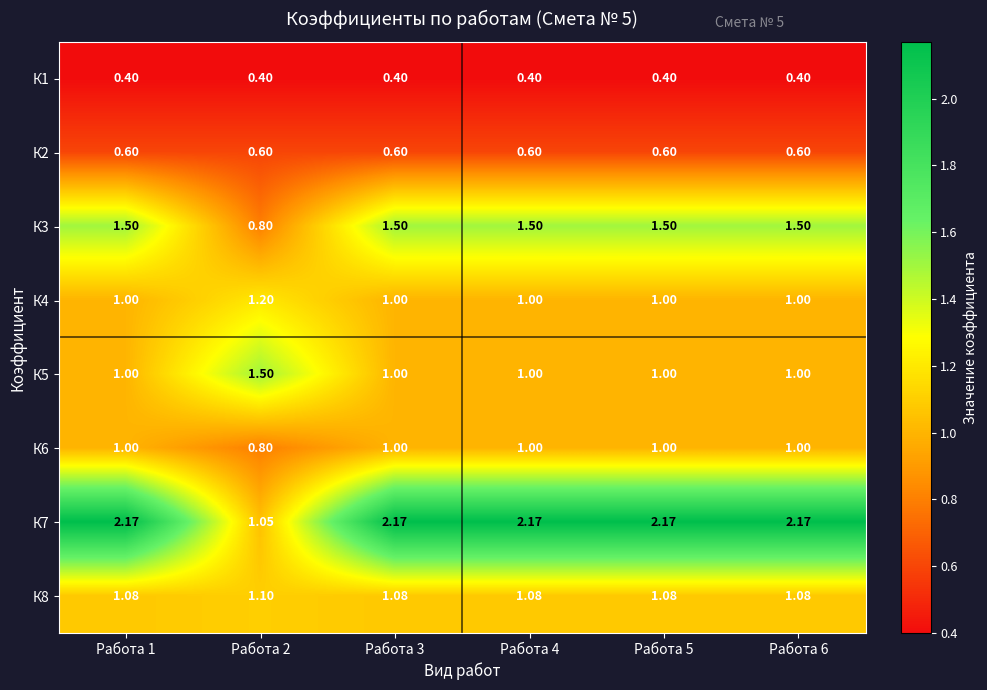

Which series has the largest total across all categories?

К7